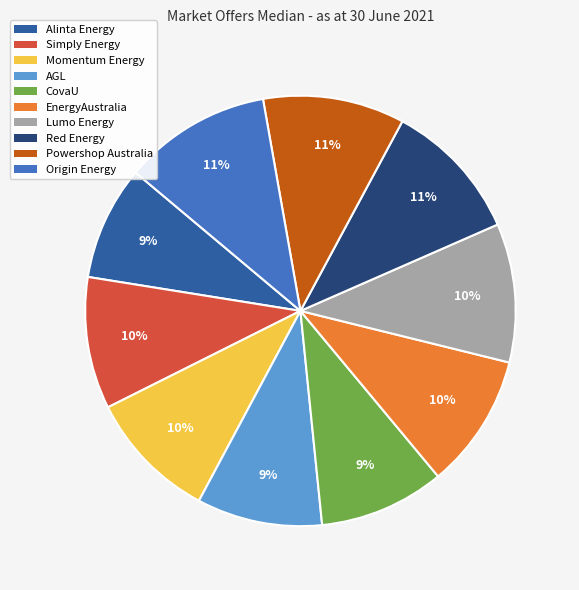

To the nearest percent, what is the average slice percentage?

10%